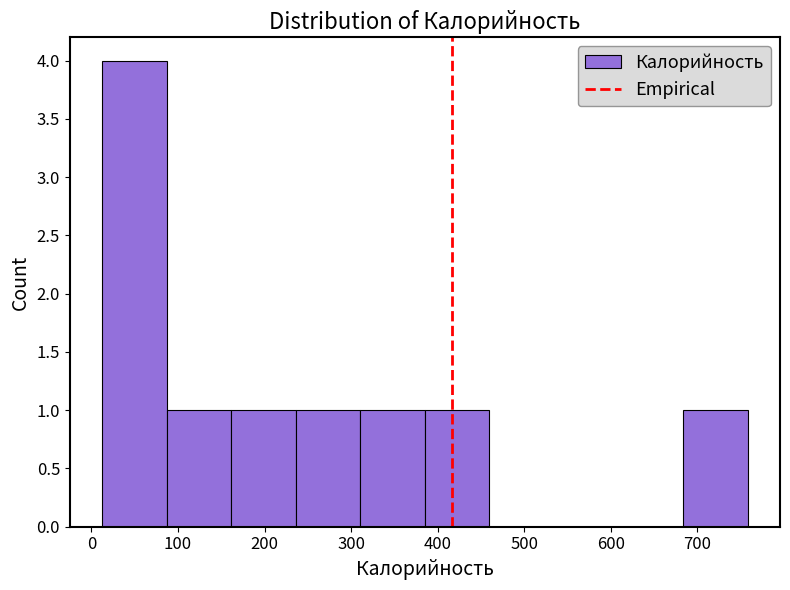

What is the height of the bar covering 240 to 310 on the x-axis? Neither the bar edges nor the heights are printed on the chart, so give them approximately, as read against the axes.

1